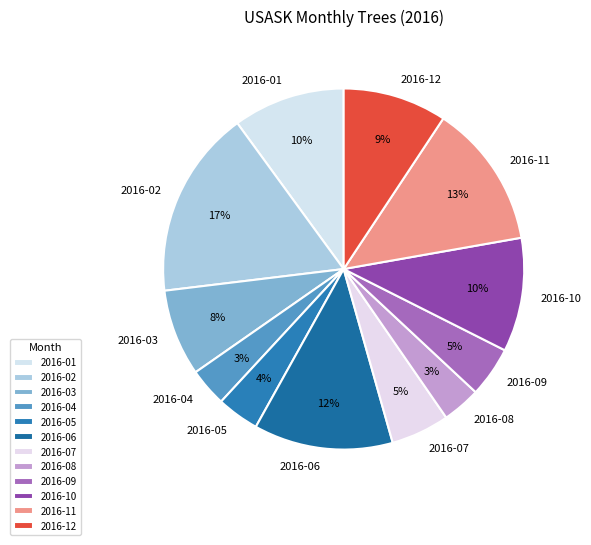

To the nearest percent, what is the difference between the 2016-12 and 2016-06 slice percentages?

3%